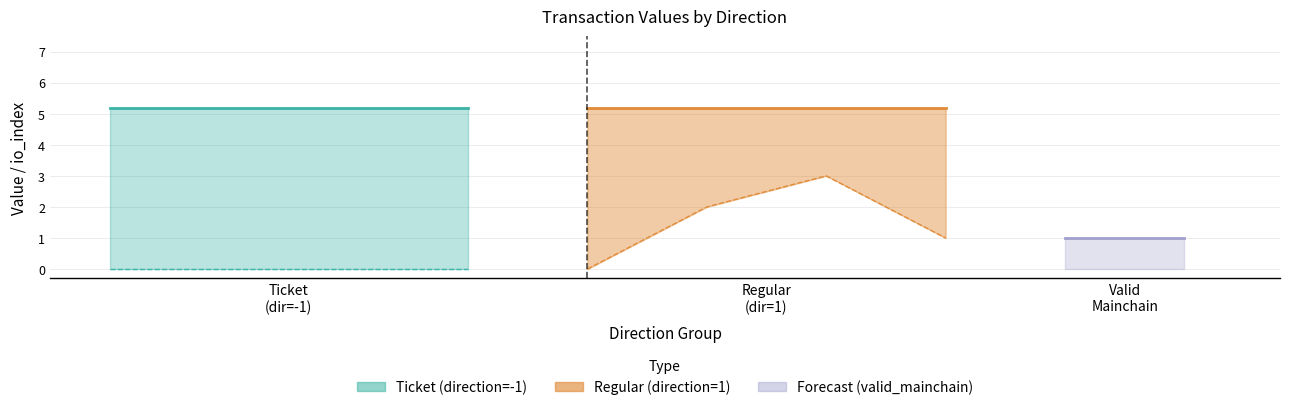

Reading left to right, list all the values displayed in this chart.

io_index: -1=0.0	-1=0.0	-1=0.0	-1=0.0	1=0.0	1=2.0	1=3.0	1=1.0
value: -1=5.2	-1=5.2	-1=5.2	-1=5.2	1=5.2	1=5.2	1=5.2	1=5.2
valid_mainchain: -1=1.0	-1=1.0	-1=1.0	-1=1.0	1=1.0	1=1.0	1=1.0	1=1.0